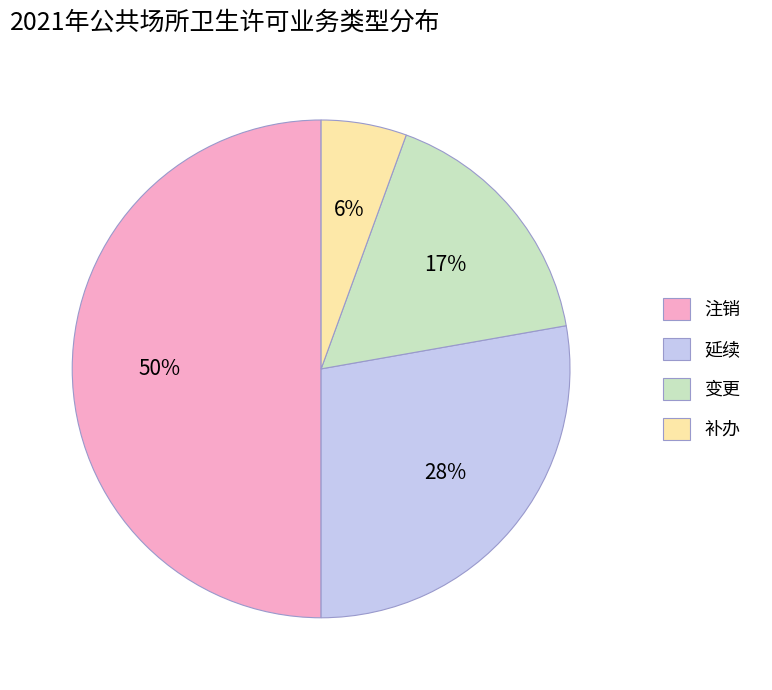

To the nearest percent, what is the difference between the largest and smallest slice percentages?

44%